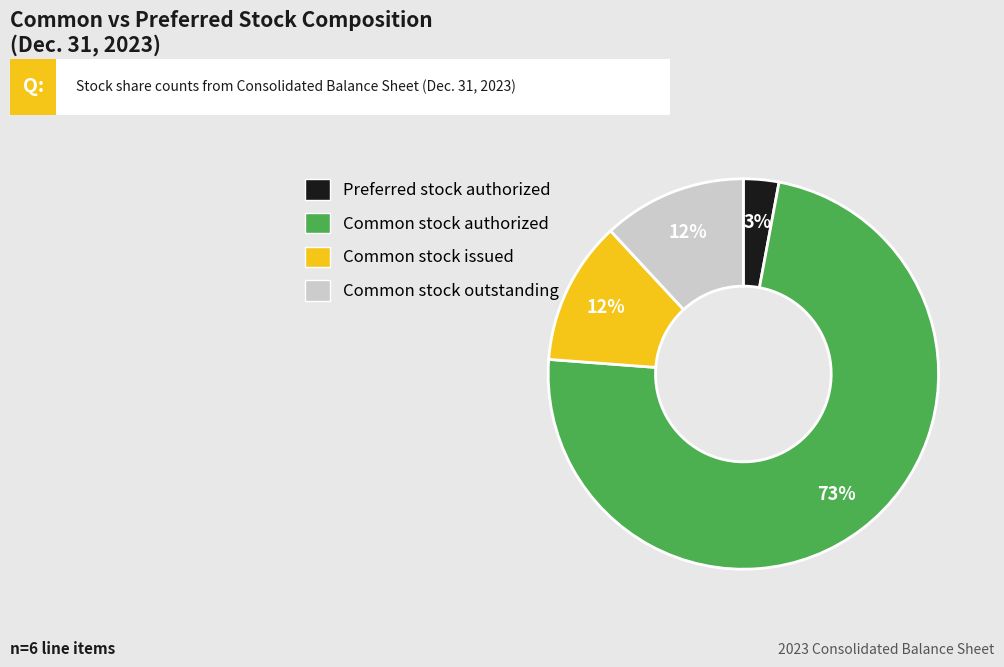

To the nearest percent, what is the difference between the largest and smallest slice percentages?

70%